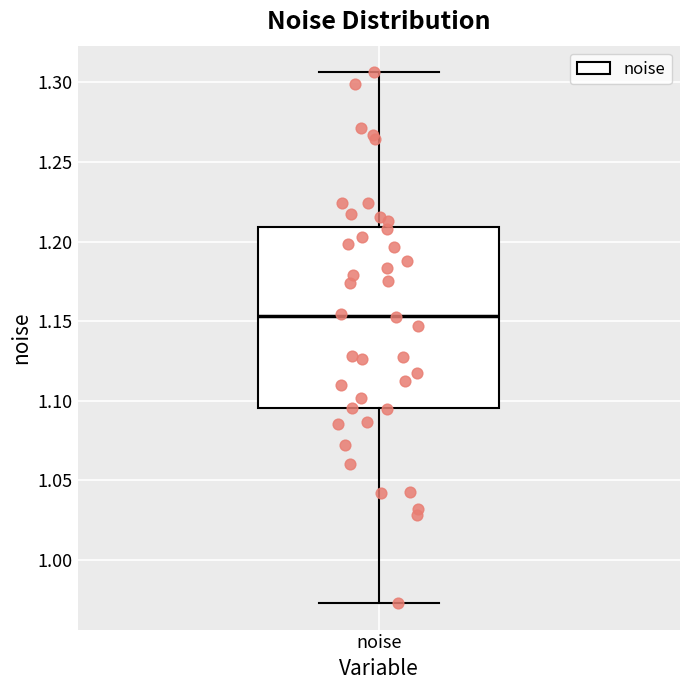

Where does the lower whisker of the box for noise end on the y-axis? The values are not printed on the chart, so give them approximately, as read against the axis.

0.975